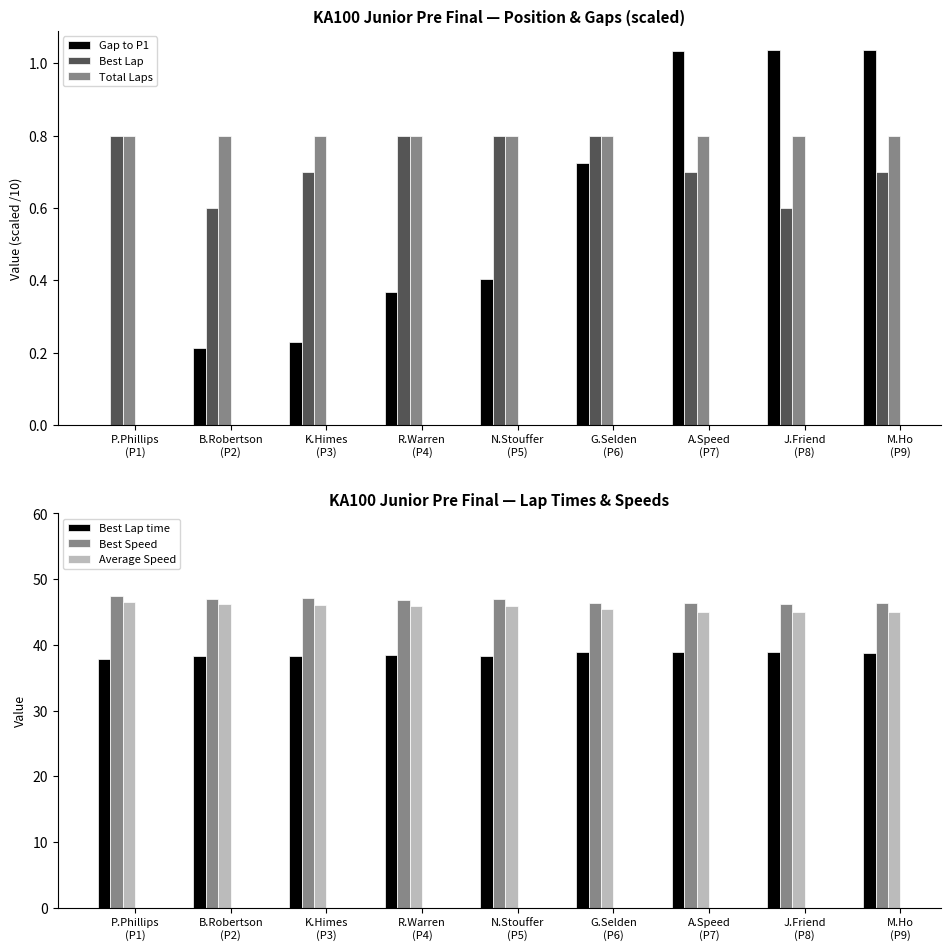

Which has a higher value, M.Ho
(P9) or J.Friend
(P8)?

M.Ho
(P9)